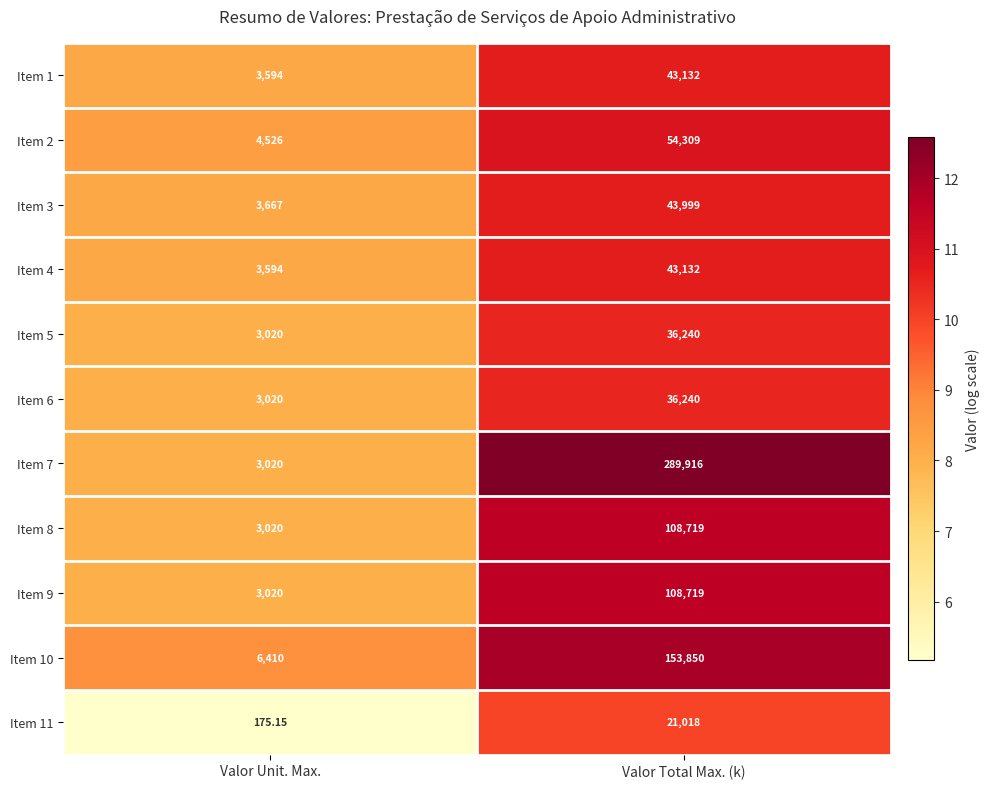

Which category has the lowest value in the Item 1 series?

Valor Unit. Max.